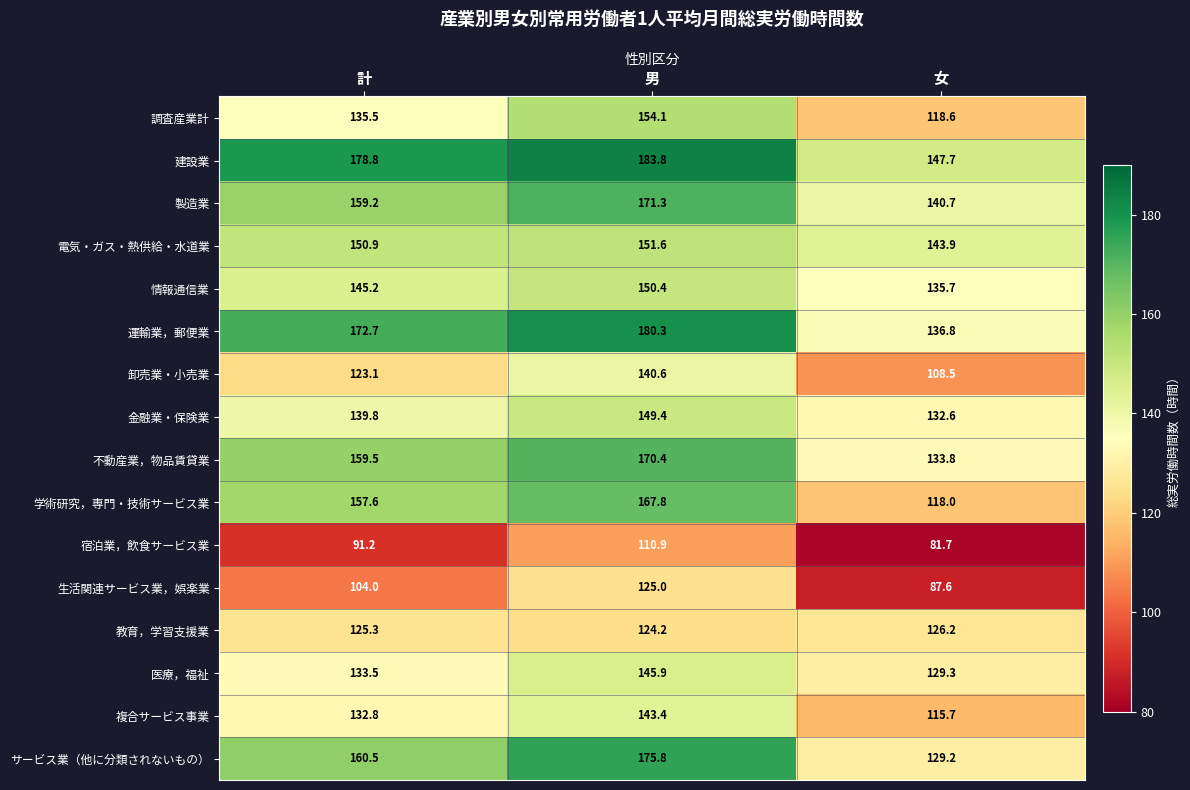

How many distinct data groups are displayed?

16